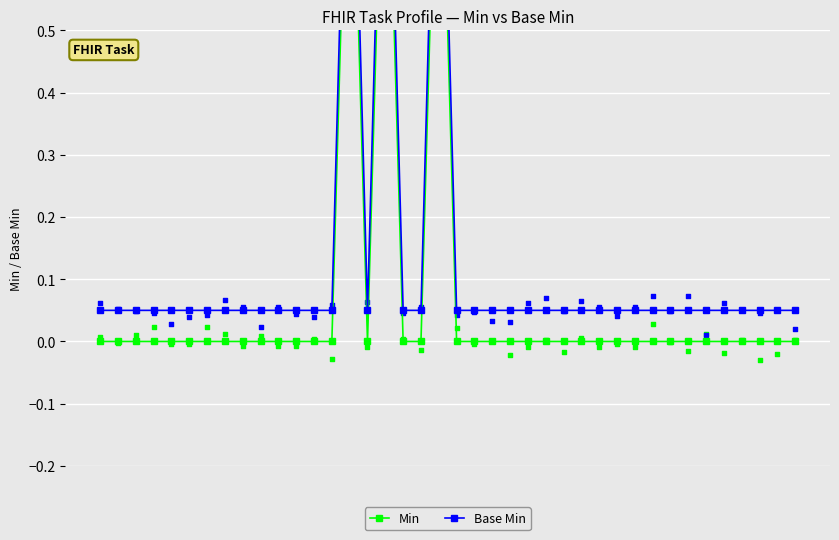

What is the total value across all series at 25?

0.1